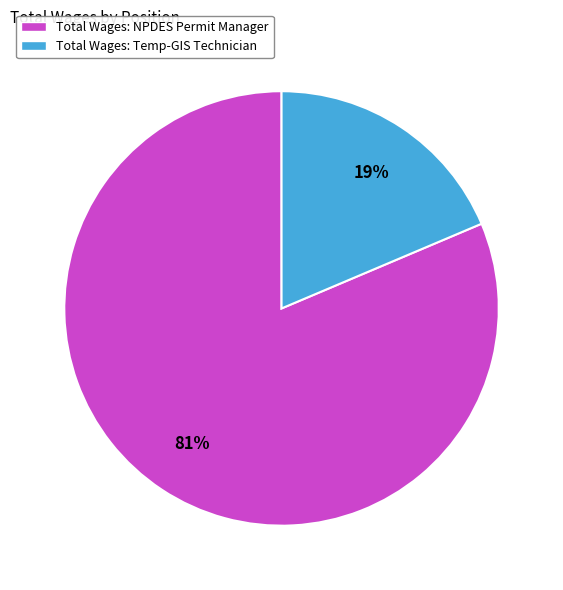

Count the number of slices in the pie.

2